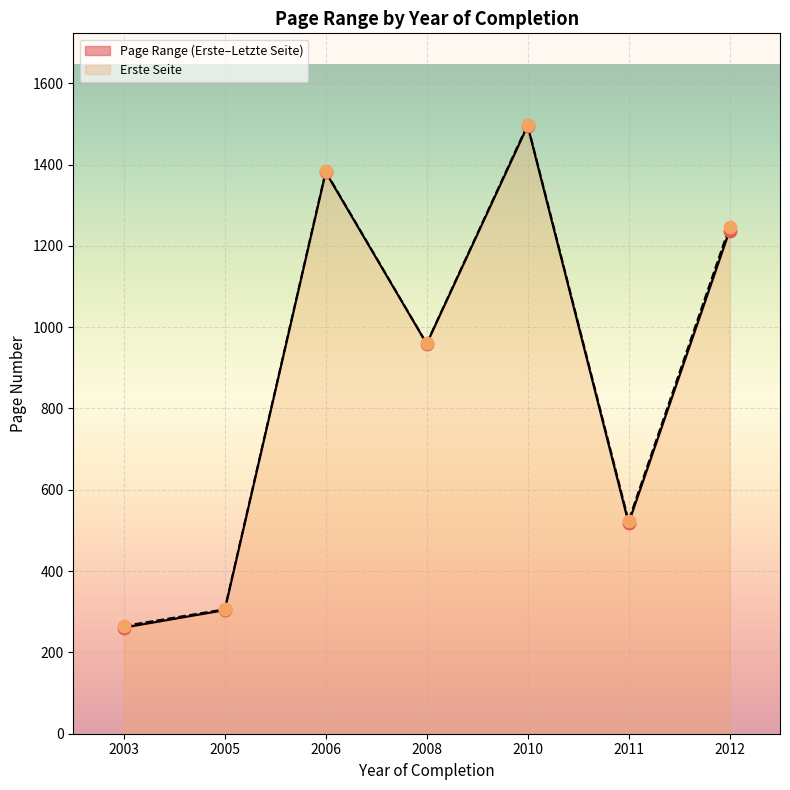

At which category is the sum across all series the highest?

2010